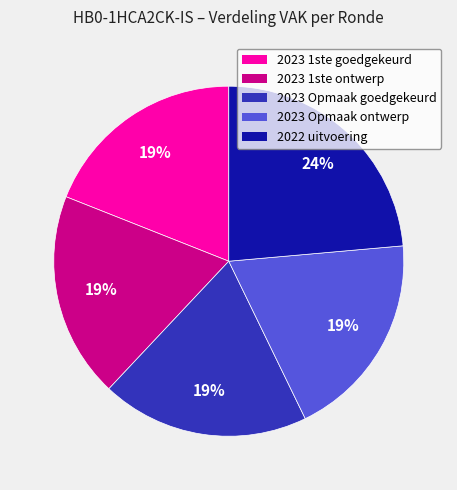

Does any single category account for the majority?

No